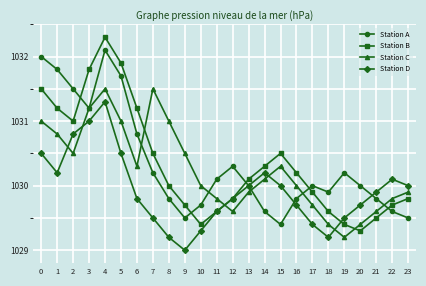

How many data points does each series have?

24